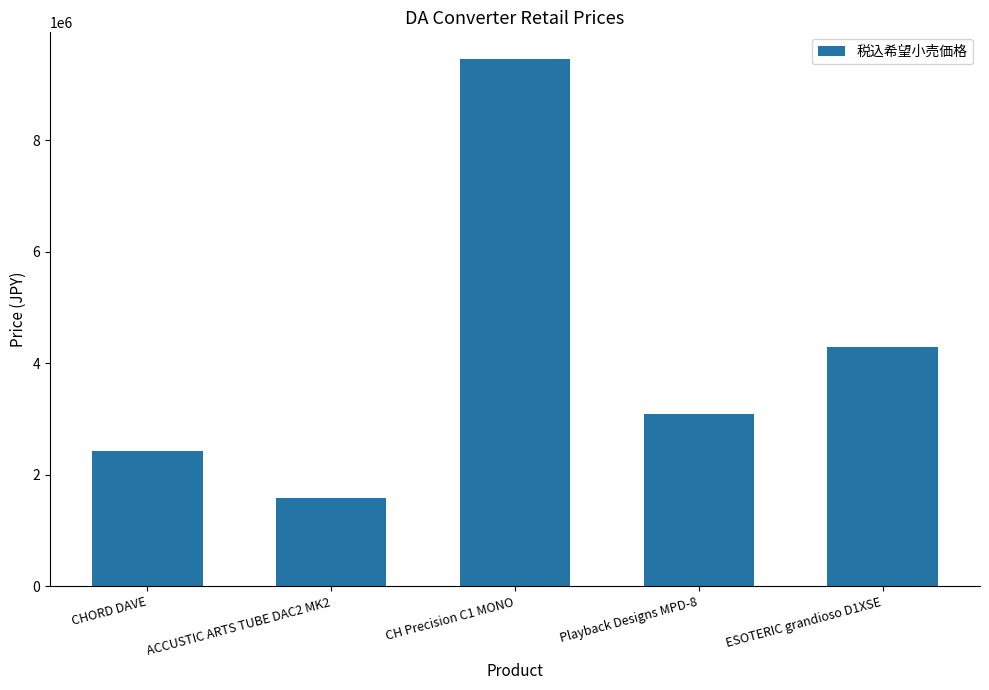

What is the change in value from CHORD DAVE to Playback Designs MPD-8?

+660000